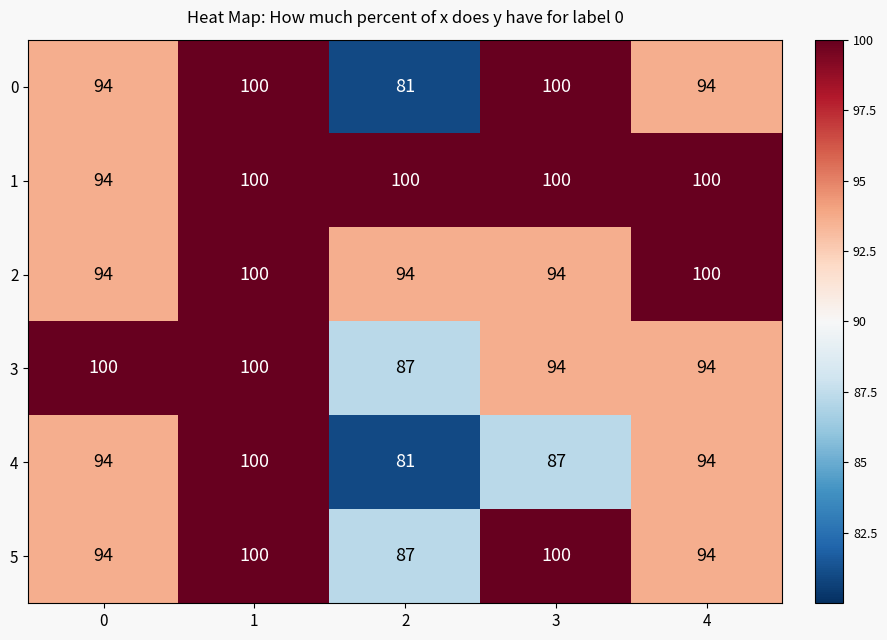

What is the sum of all 2 values?

482